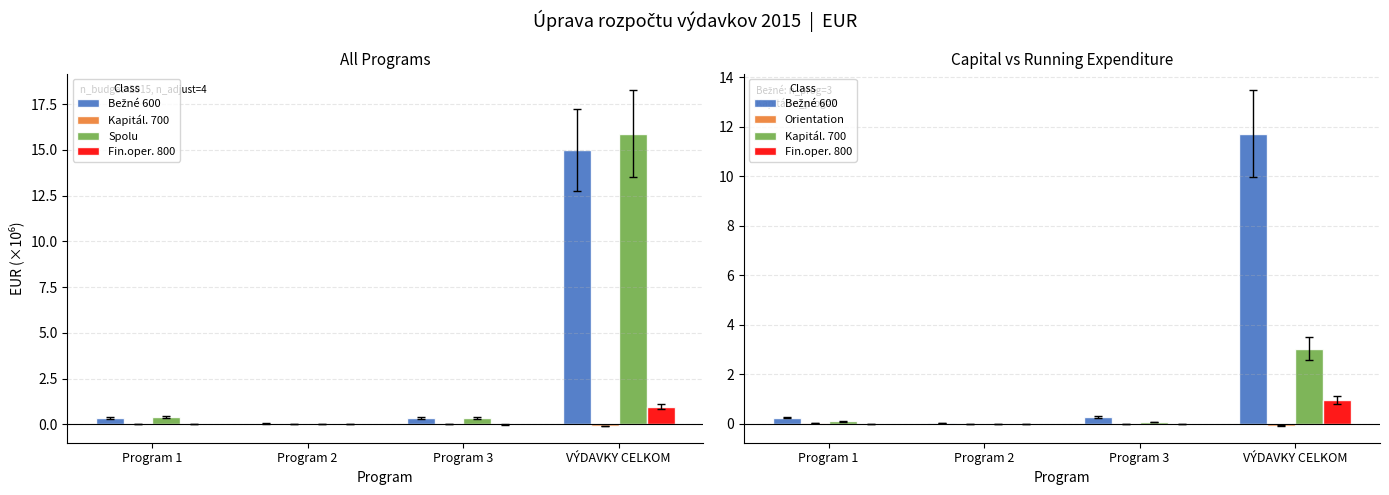

How many groups of bars are there?

4